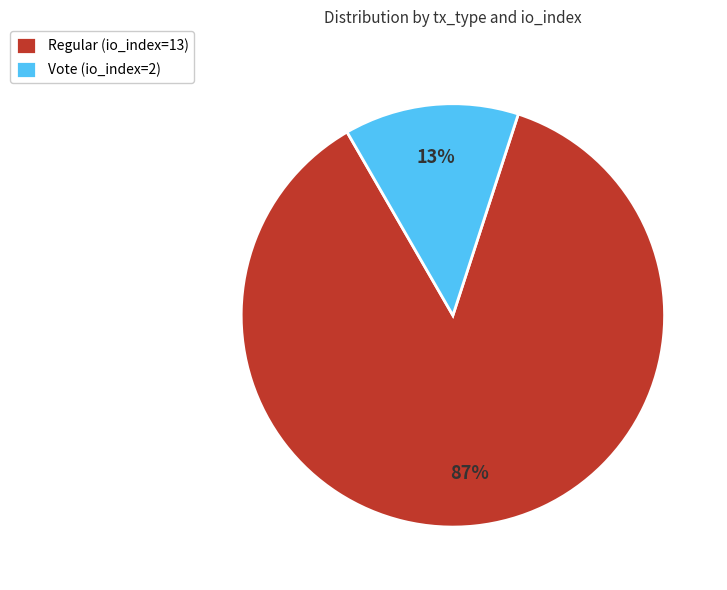

Rank the categories by value from highest to lowest.

Regular (io_index=13), Vote (io_index=2)